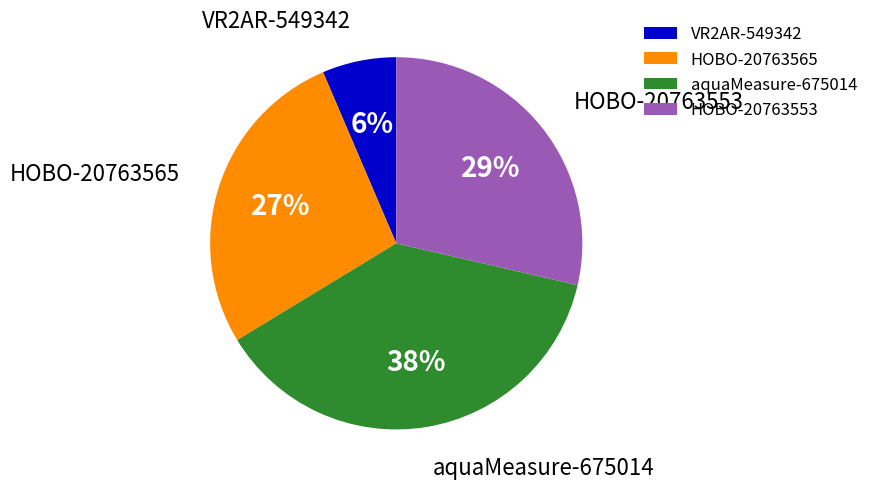

Between aquaMeasure-675014 and HOBO-20763553, which is larger?

aquaMeasure-675014